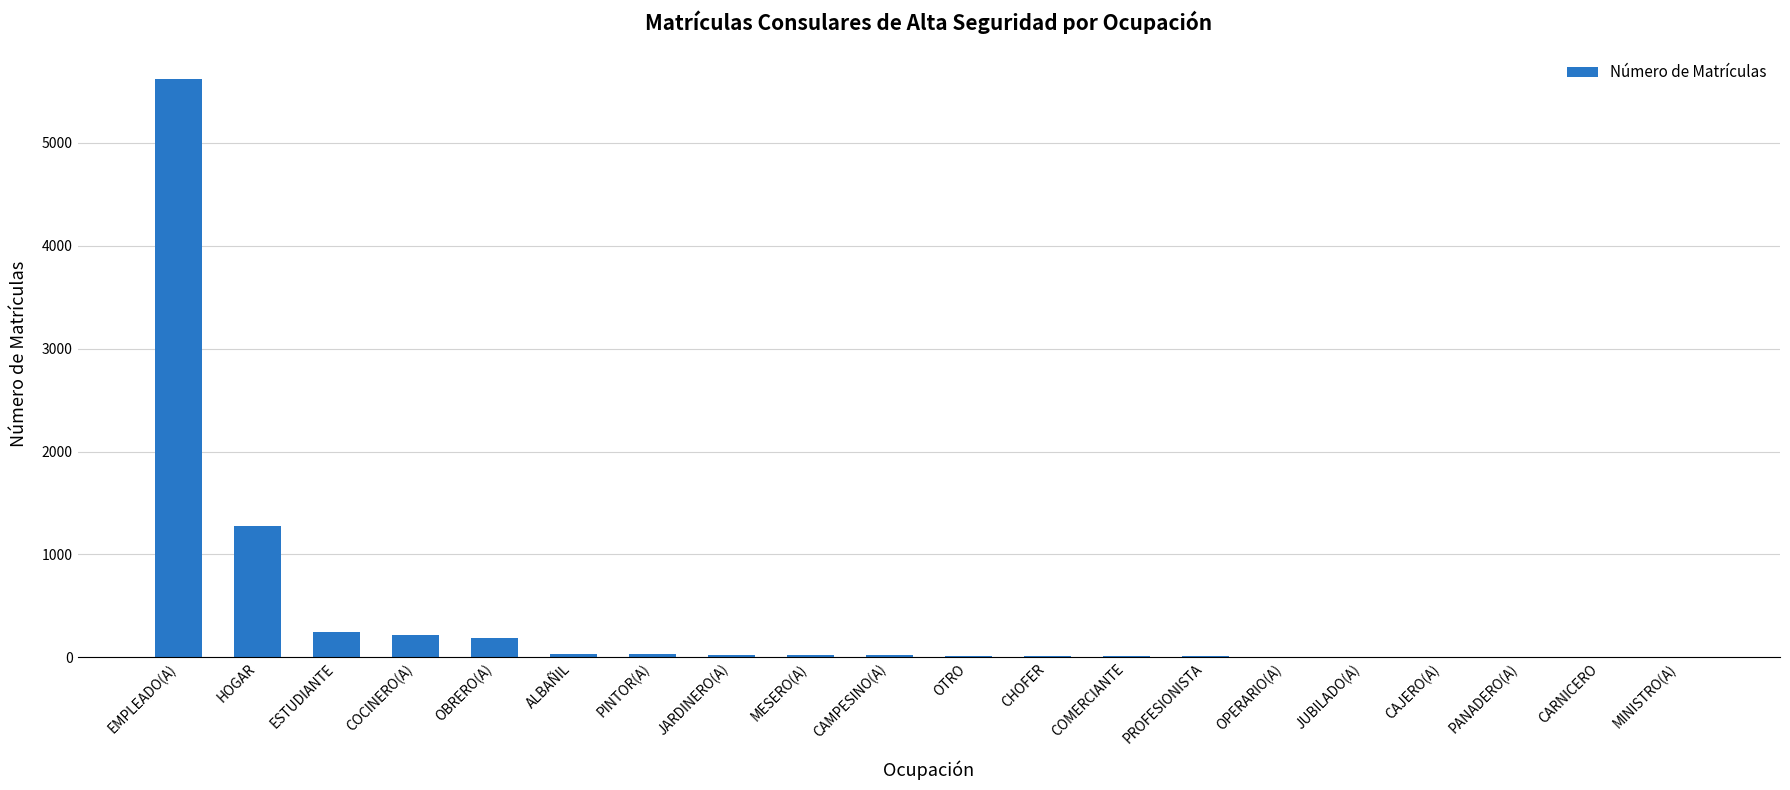

The chart shows a value of 3 at JUBILADO(A). True or false?

True